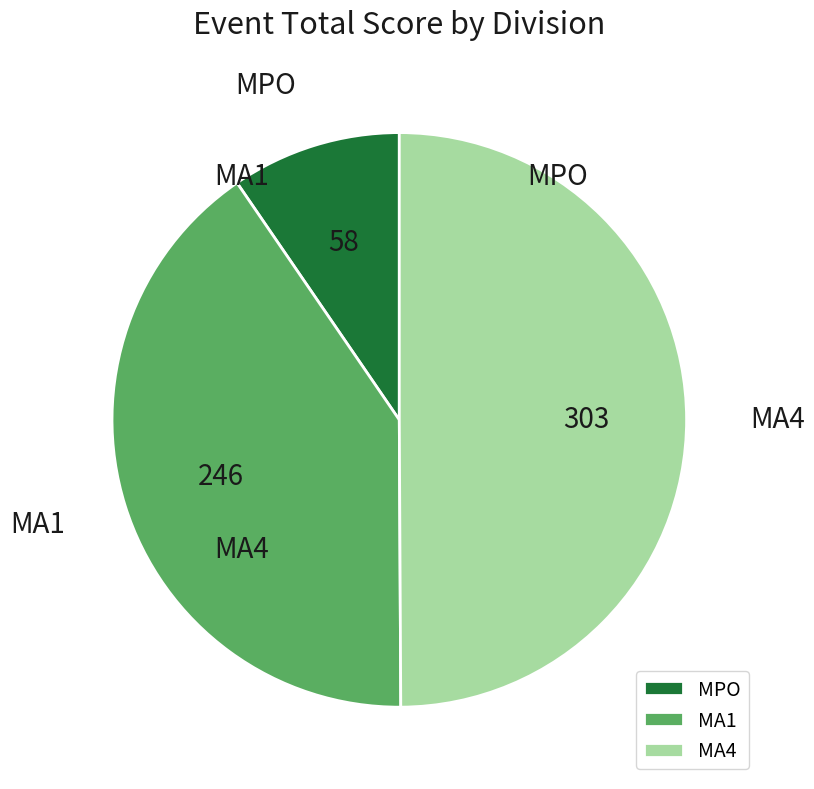

Which slice is the smallest?

MPO